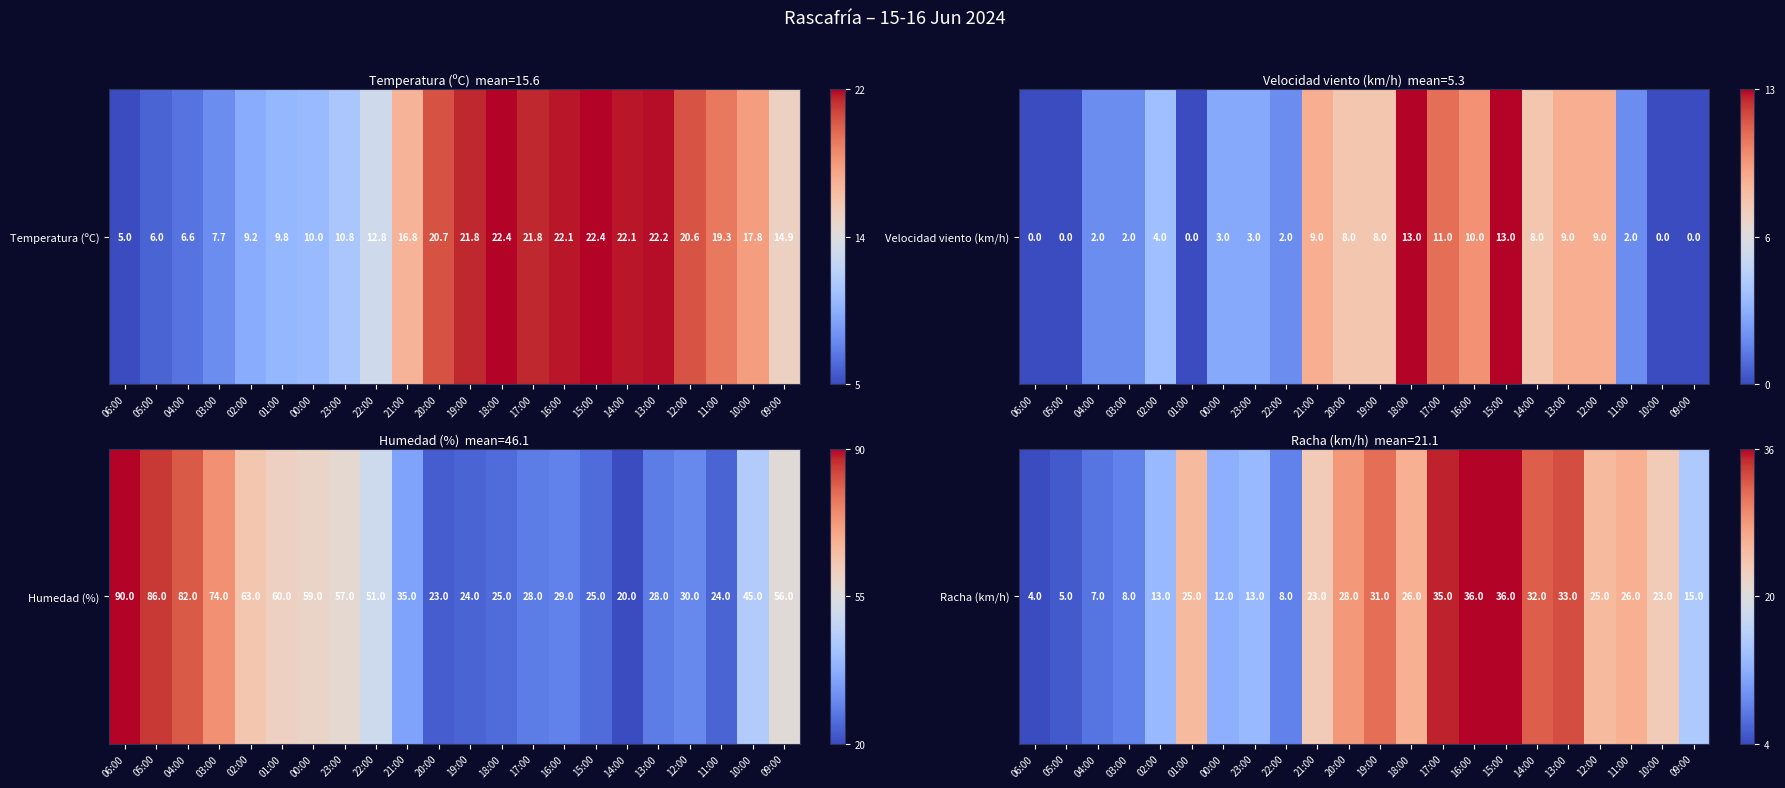

List the labels in order of value, smallest first.

06:00, 05:00, 04:00, 03:00, 22:00, 00:00, 02:00, 23:00, 09:00, 21:00, 10:00, 01:00, 12:00, 18:00, 11:00, 20:00, 19:00, 14:00, 13:00, 17:00, 16:00, 15:00